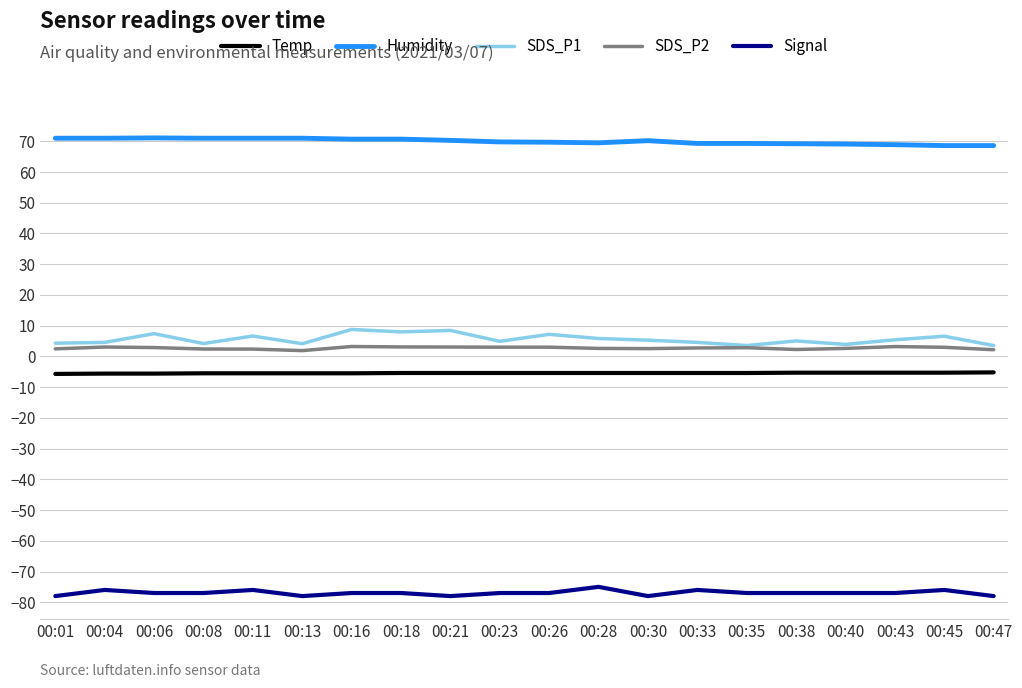

At how many categories does at least one series exceed 60?

20